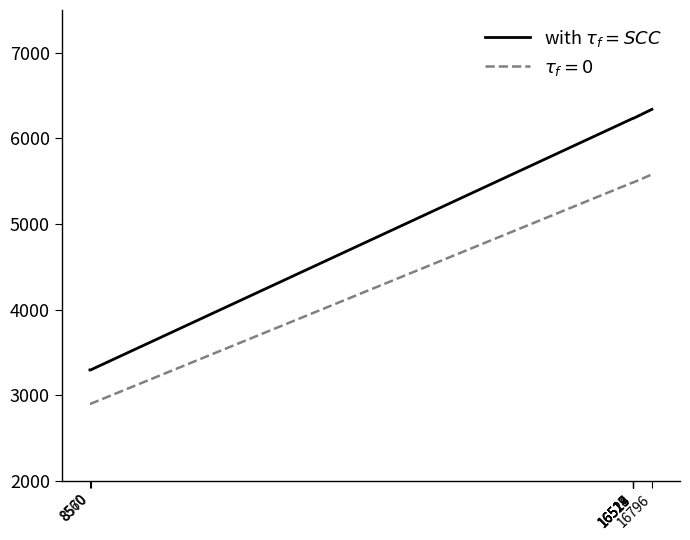

What is the smallest value displayed?

2900.5